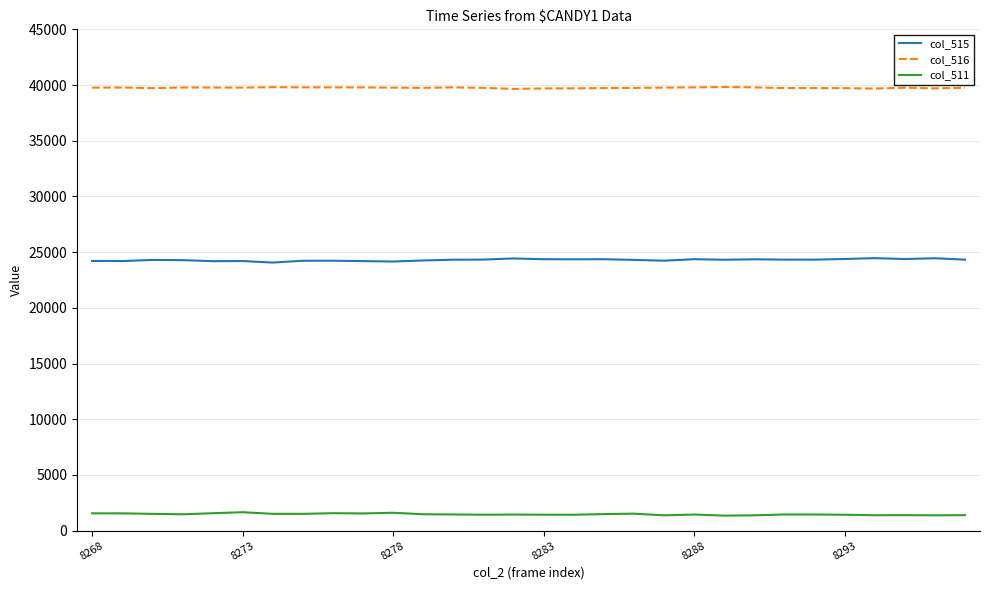

What is the difference between the maximum and minimum values in the col_511 series?

307